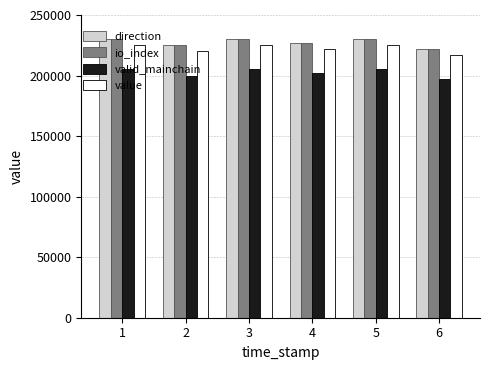

Reading right to left, transcribe all the data shown in this chart.

direction: 222000	230000	227000	230000	225000	230000
io_index: 222000	230000	227000	230000	225000	230000
valid_mainchain: 197000	205000	202000	205000	200000	205000
value: 217000	225000	222000	225000	220000	225000